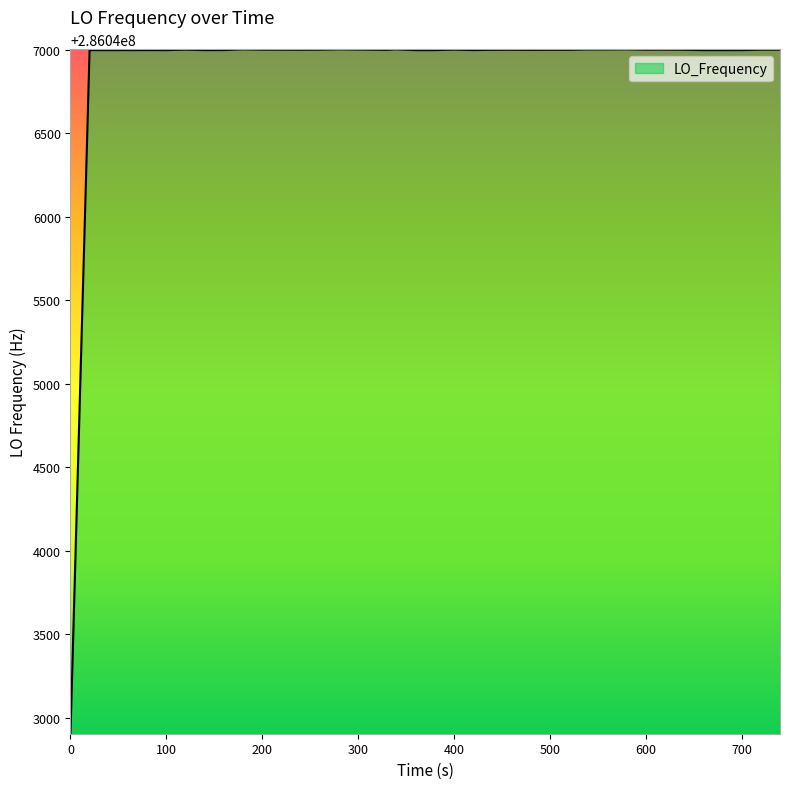

What is the difference between the maximum and minimum values?

4097.7